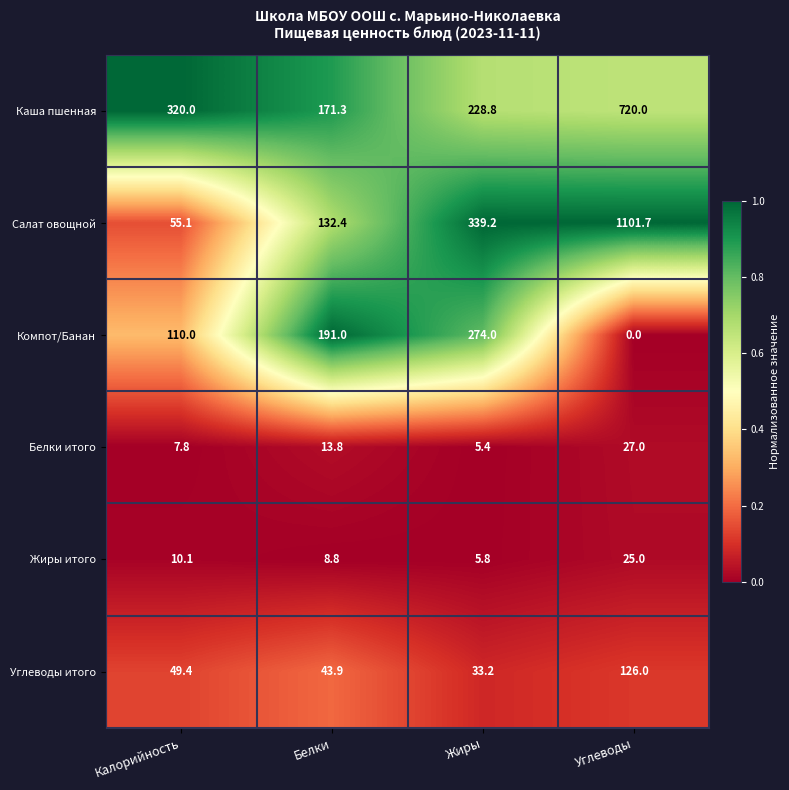

What is the difference between the maximum and second lowest values in the Жиры итого series?

16.2